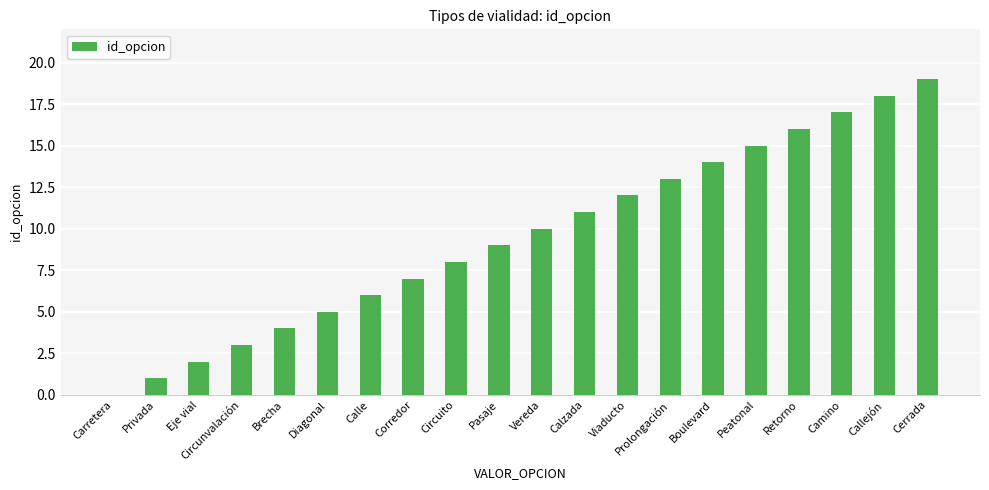

What is the sum of the values at Camino and Diagonal?

22